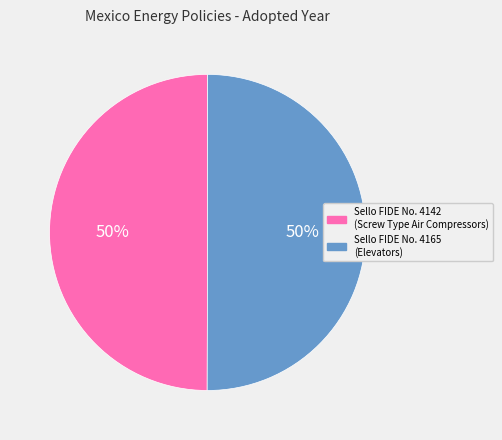

To the nearest percent, what is the average slice percentage?

50%